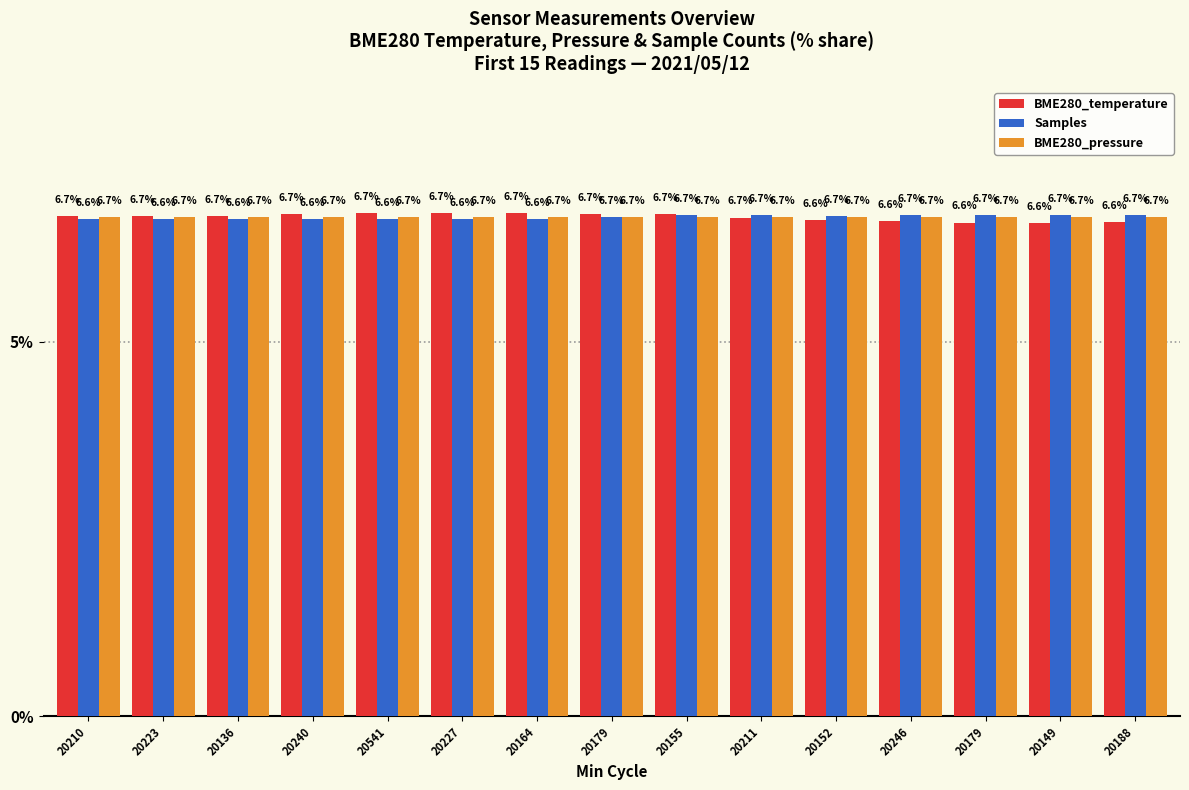

Count the Samples values in the range 6 to 7.

15